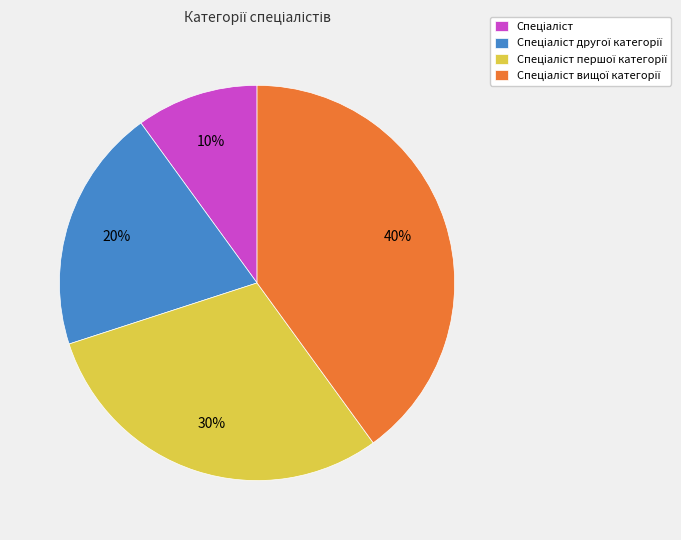

To the nearest percent, what is the average slice percentage?

25%